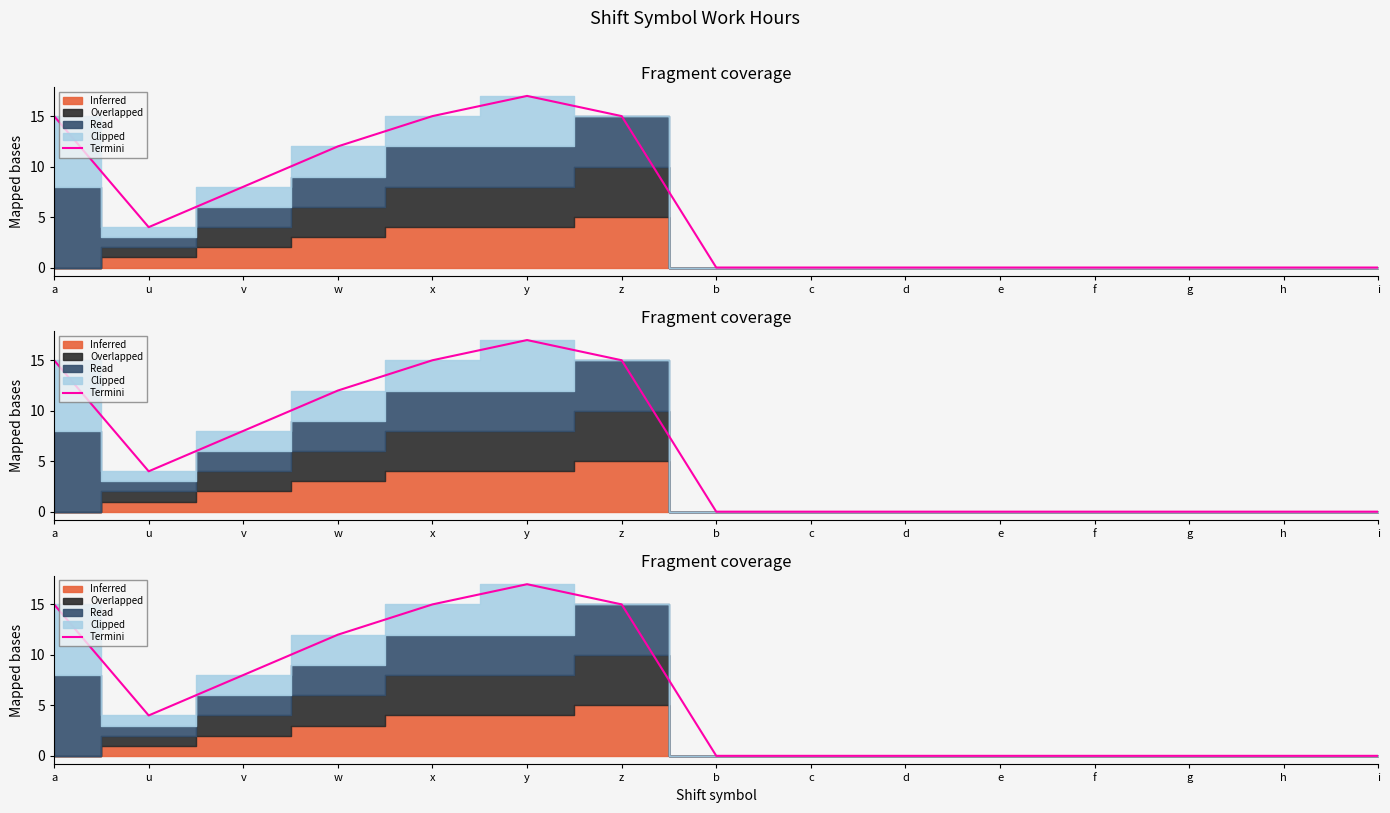

Count the number of categories in the chart.

15